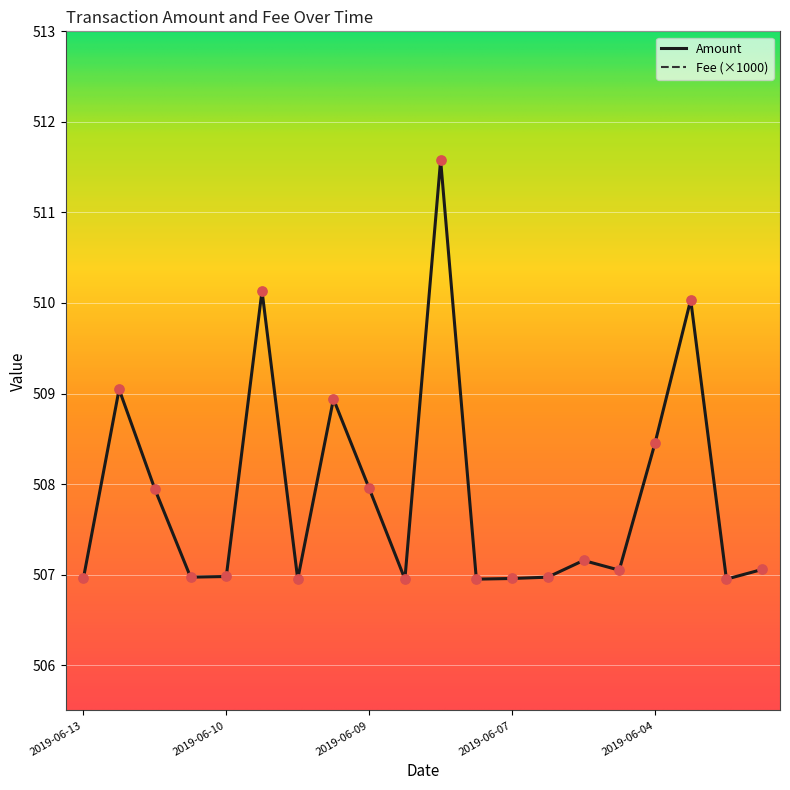

What is the highest value of the Amount series?

511.6